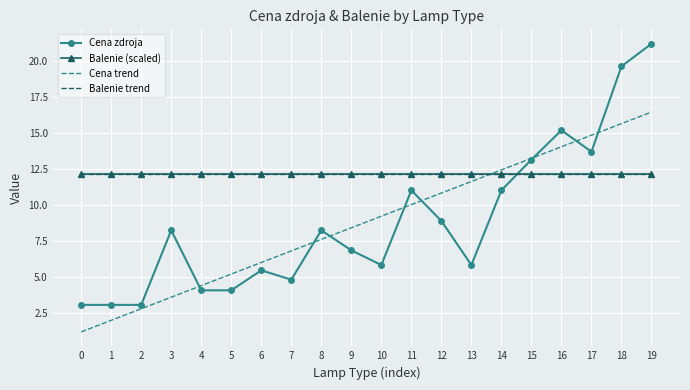

What is the spread (max minus min) of values at 7?

7.3